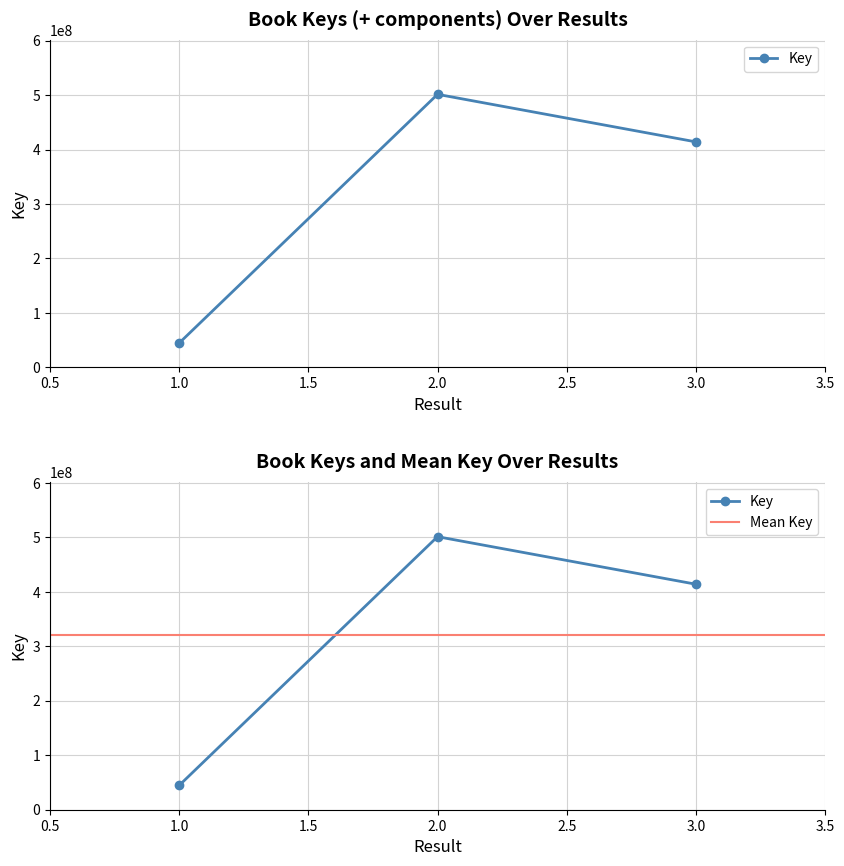

Reading left to right, transcribe all the data shown in this chart.

1=44695299	2=501443681	3=414137928